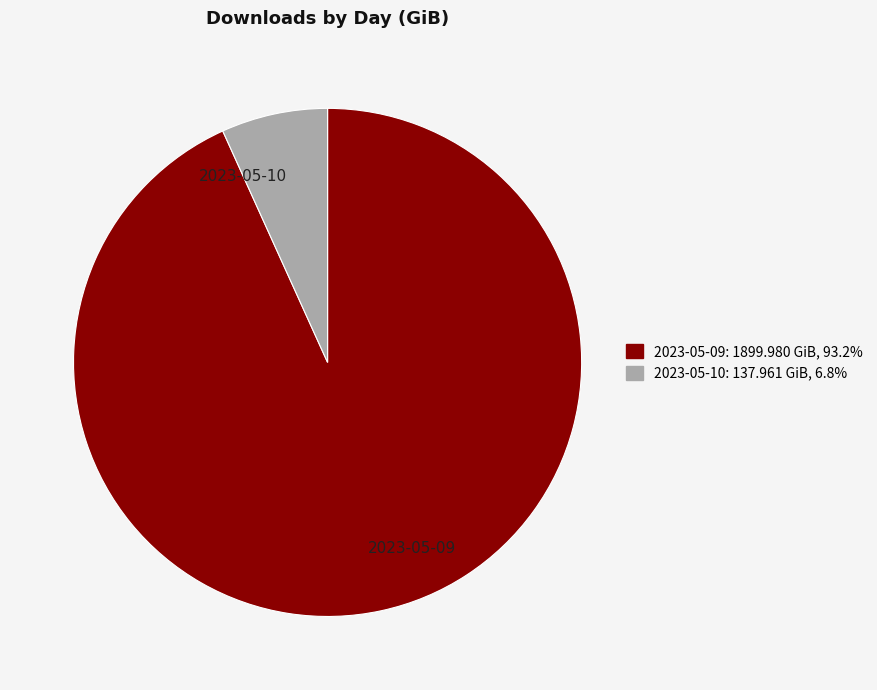

Count the number of slices in the pie.

2